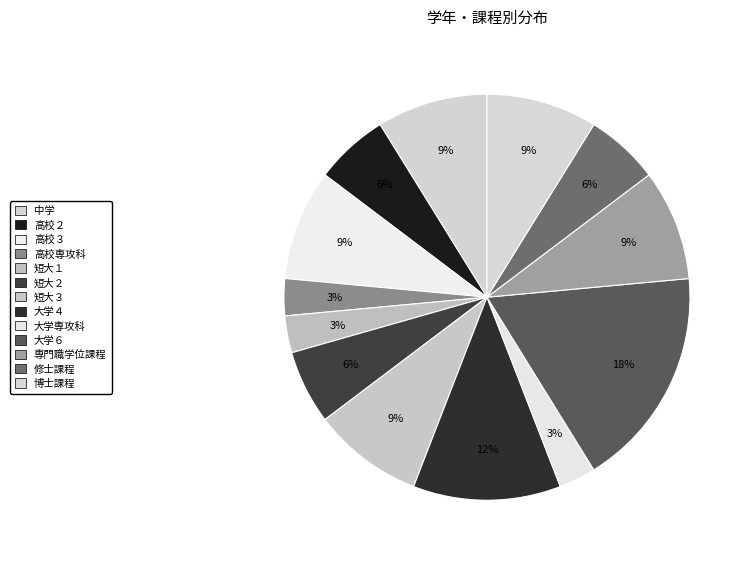

What is the ratio of the value at 中学 to the value at 大学６?

0.5